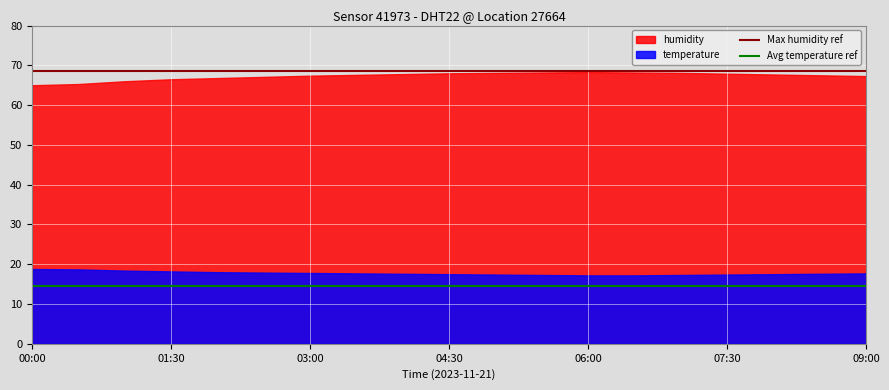

Does the chart display data point markers on the line(s)?

No